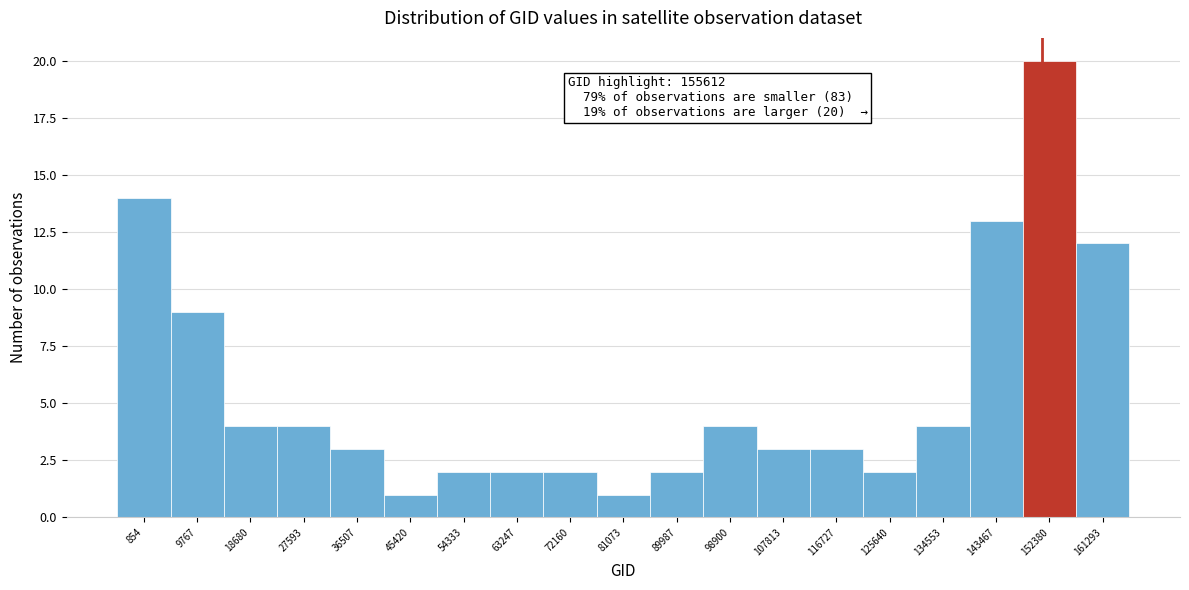

Reading left to right, what are all the values shown in this chart?

14	9	4	4	3	1	2	2	2	1	2	4	3	3	2	4	13	20	12